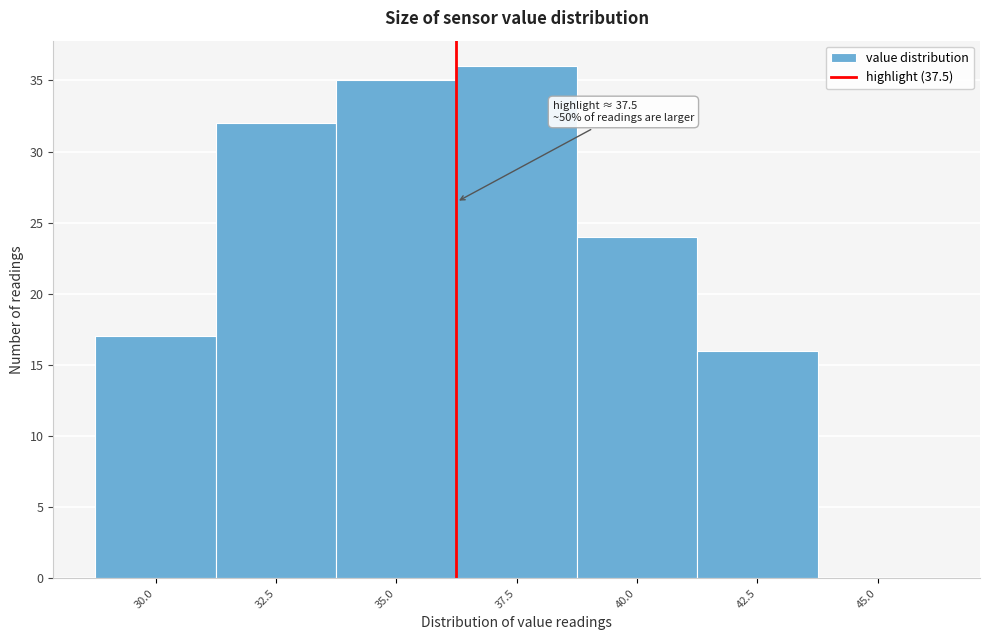

Between 42.5 and 32.5, which is larger?

32.5